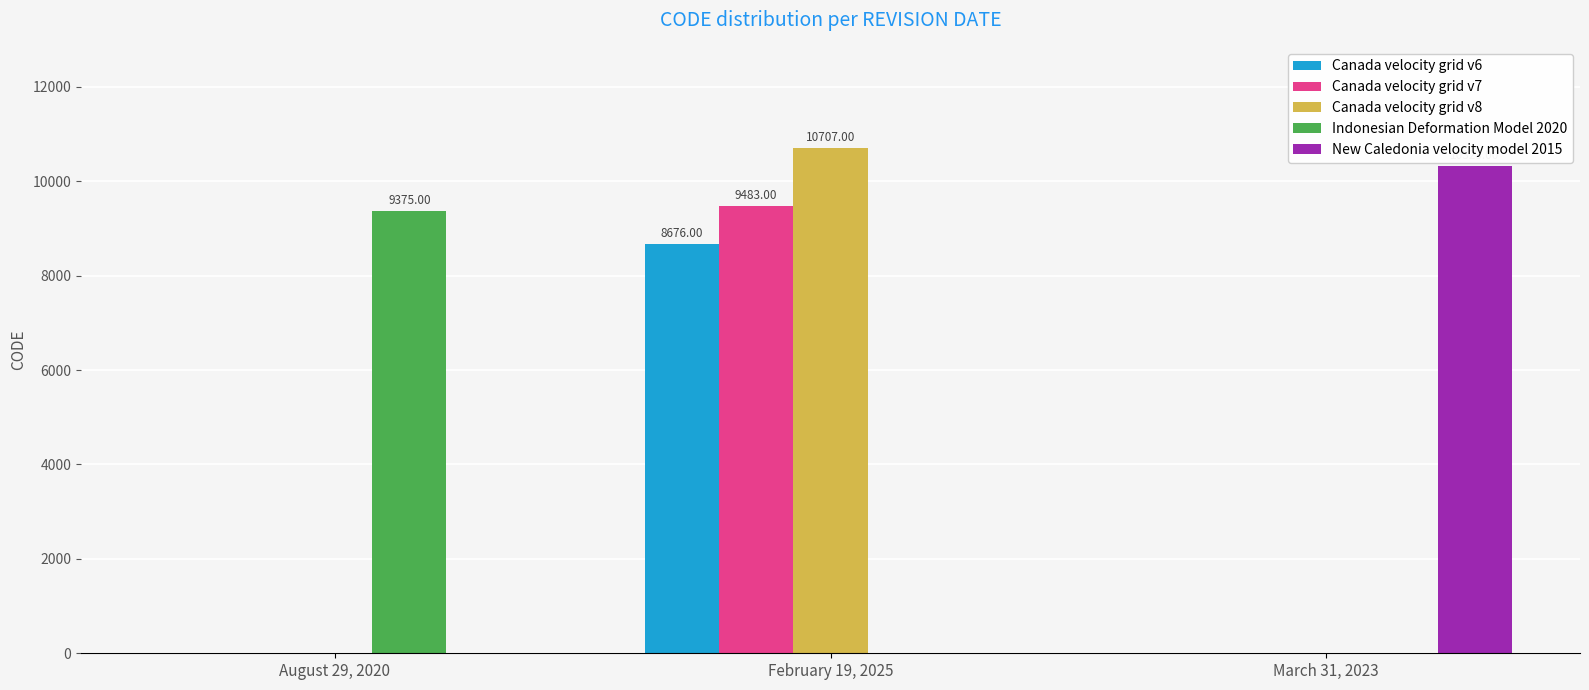

Reading left to right, list all the values displayed in this chart.

Canada velocity grid v6: 0	8676	0
Canada velocity grid v7: 0	9483	0
Canada velocity grid v8: 0	10707	0
Indonesian Deformation Model 2020: 9375	0	0
New Caledonia velocity model 2015: 0	0	10323